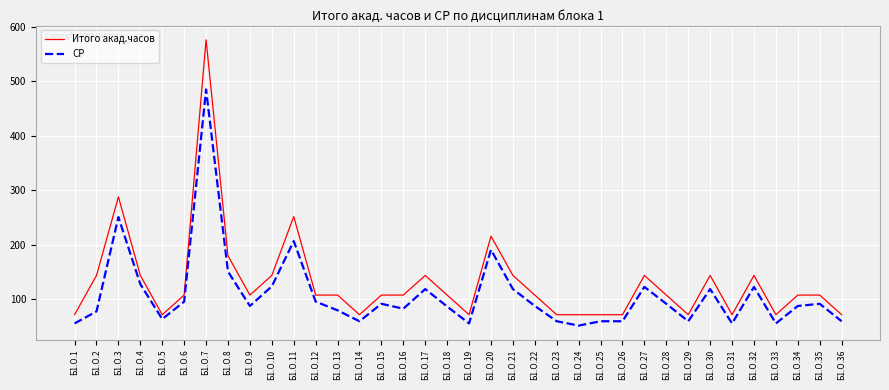

Where does the СР series first go above 88?

Б1.О.3